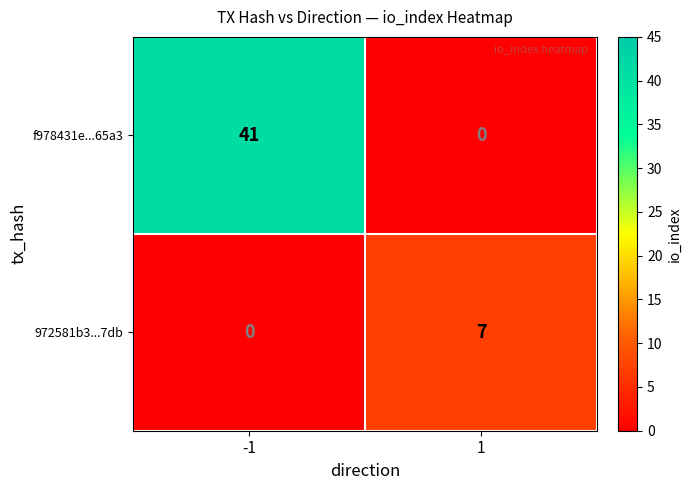

What is the difference between the maximum and minimum values in the 972581b3...7db series?

7